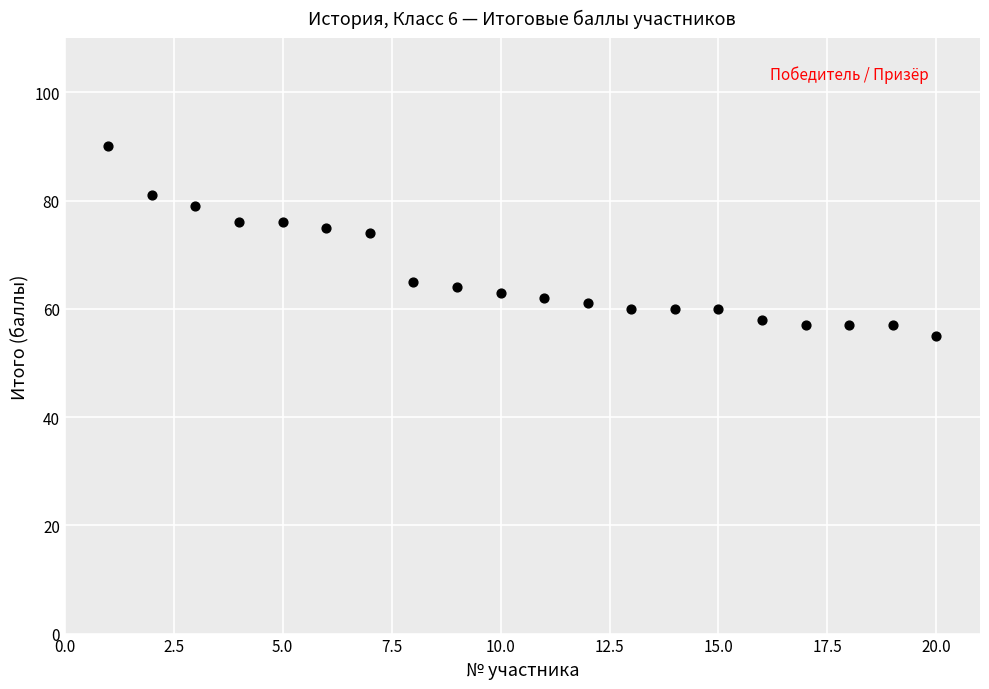

What is the range of Y values (max minus min)?

35